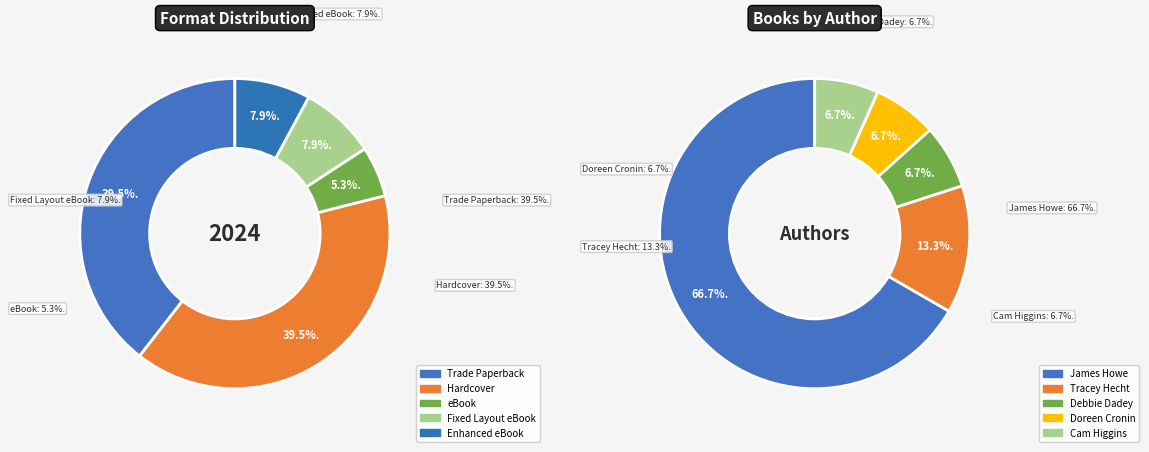

What percentage is NOT represented by eBook?

94.7%